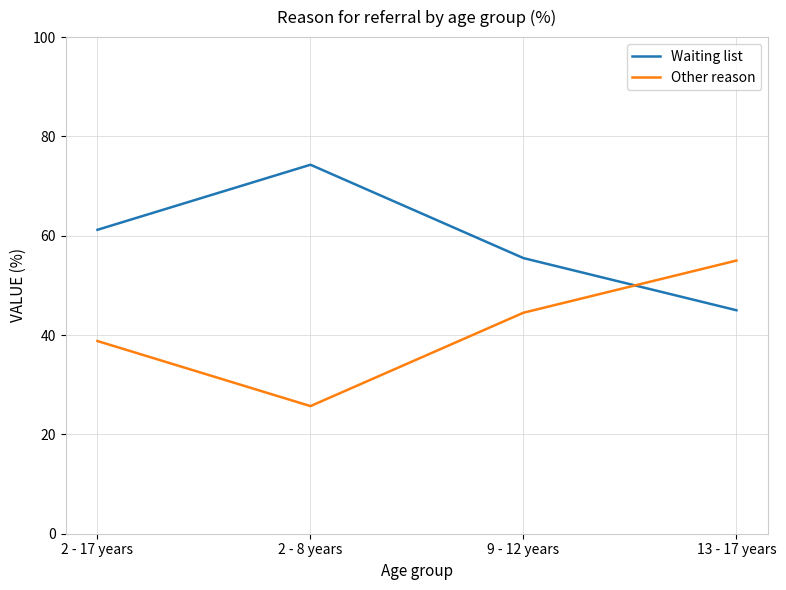

What position from the left is 13 - 17 years?

4